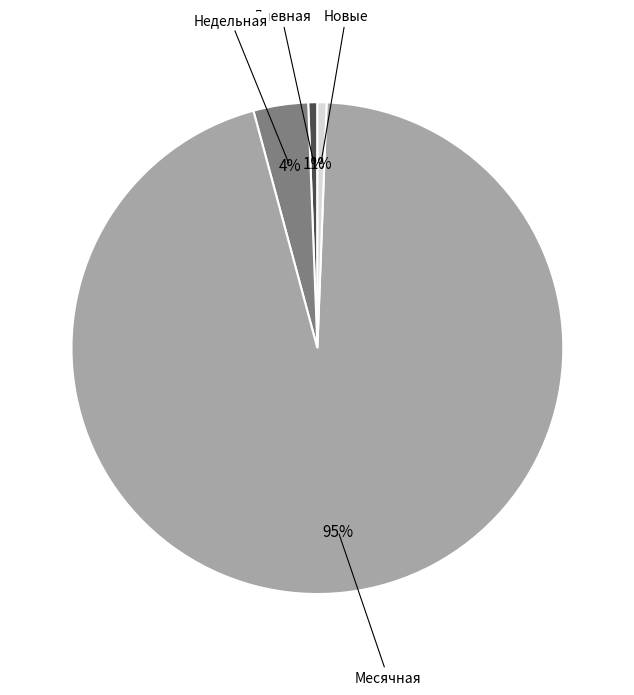

Is there a majority slice in this chart?

Yes